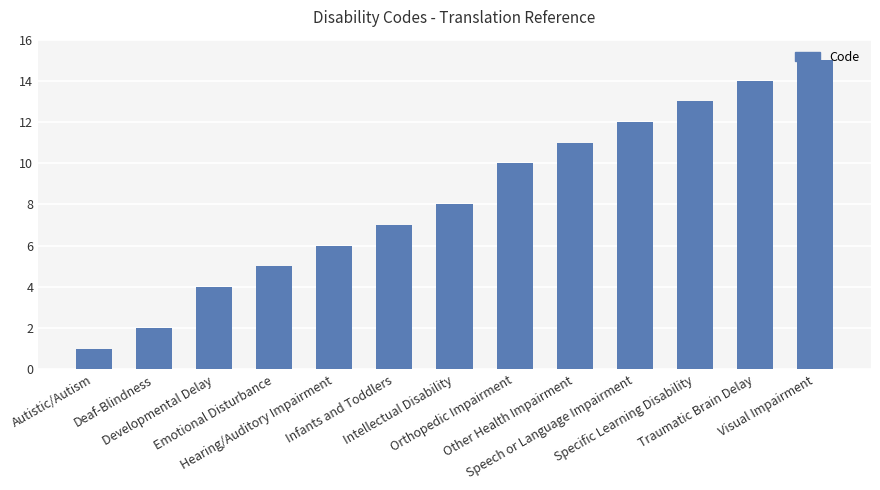

What is the label of the 2nd bar from the left?

Deaf-Blindness